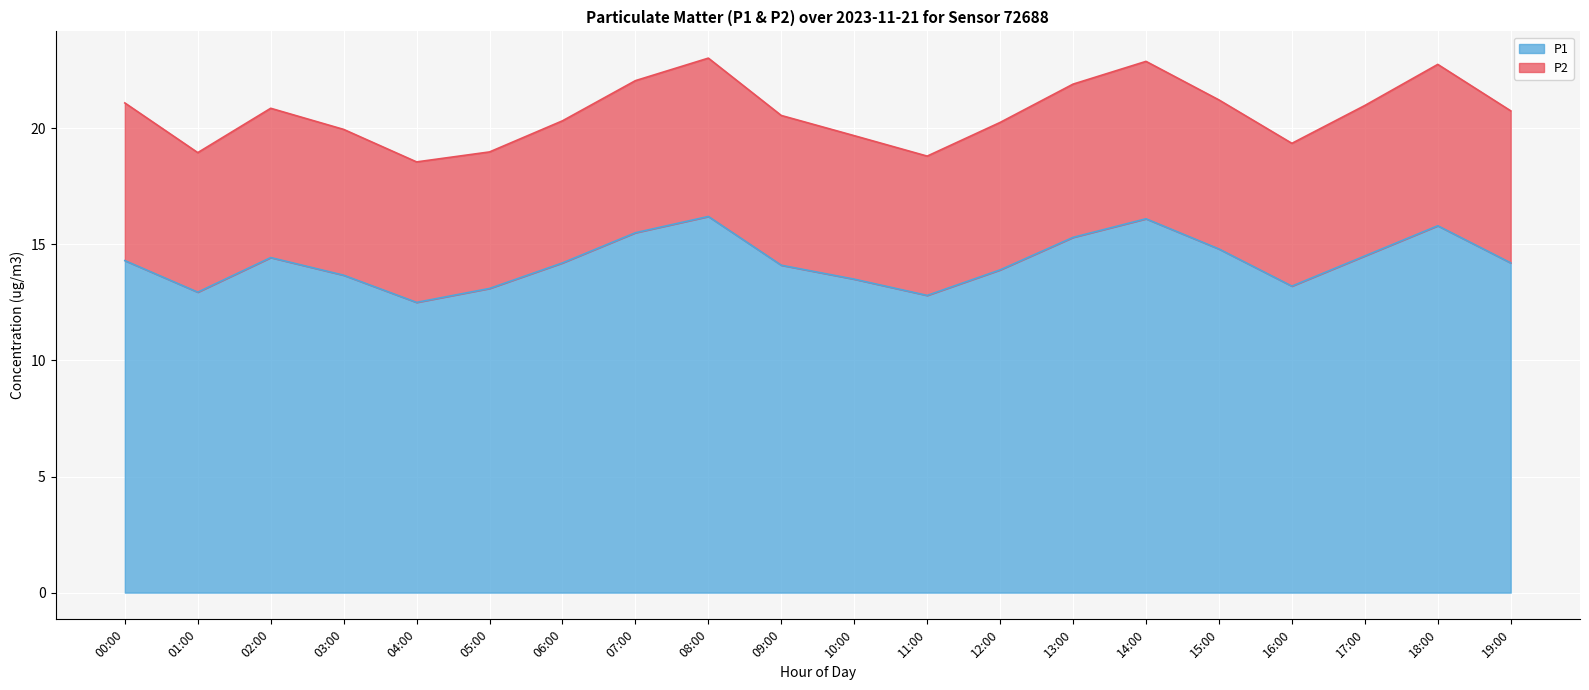

What is the difference between the second highest and minimum values in the P2 series?

0.9